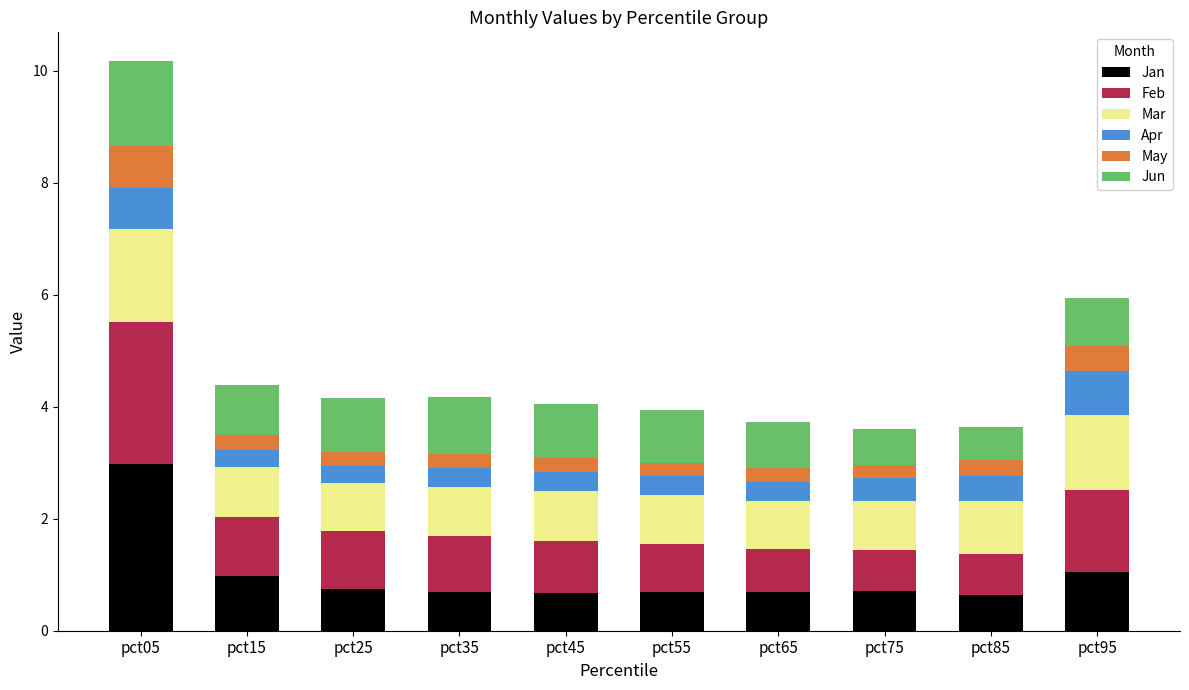

At which label does Jan reach its peak?

pct05